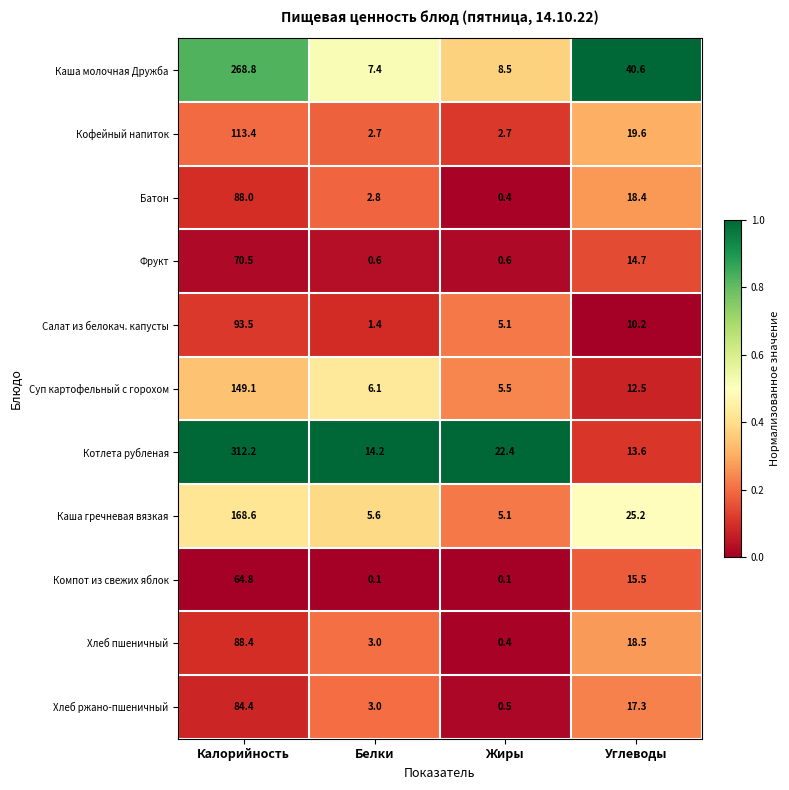

What is the sum of the Кофейный напиток values at Калорийность and Углеводы?

133.0